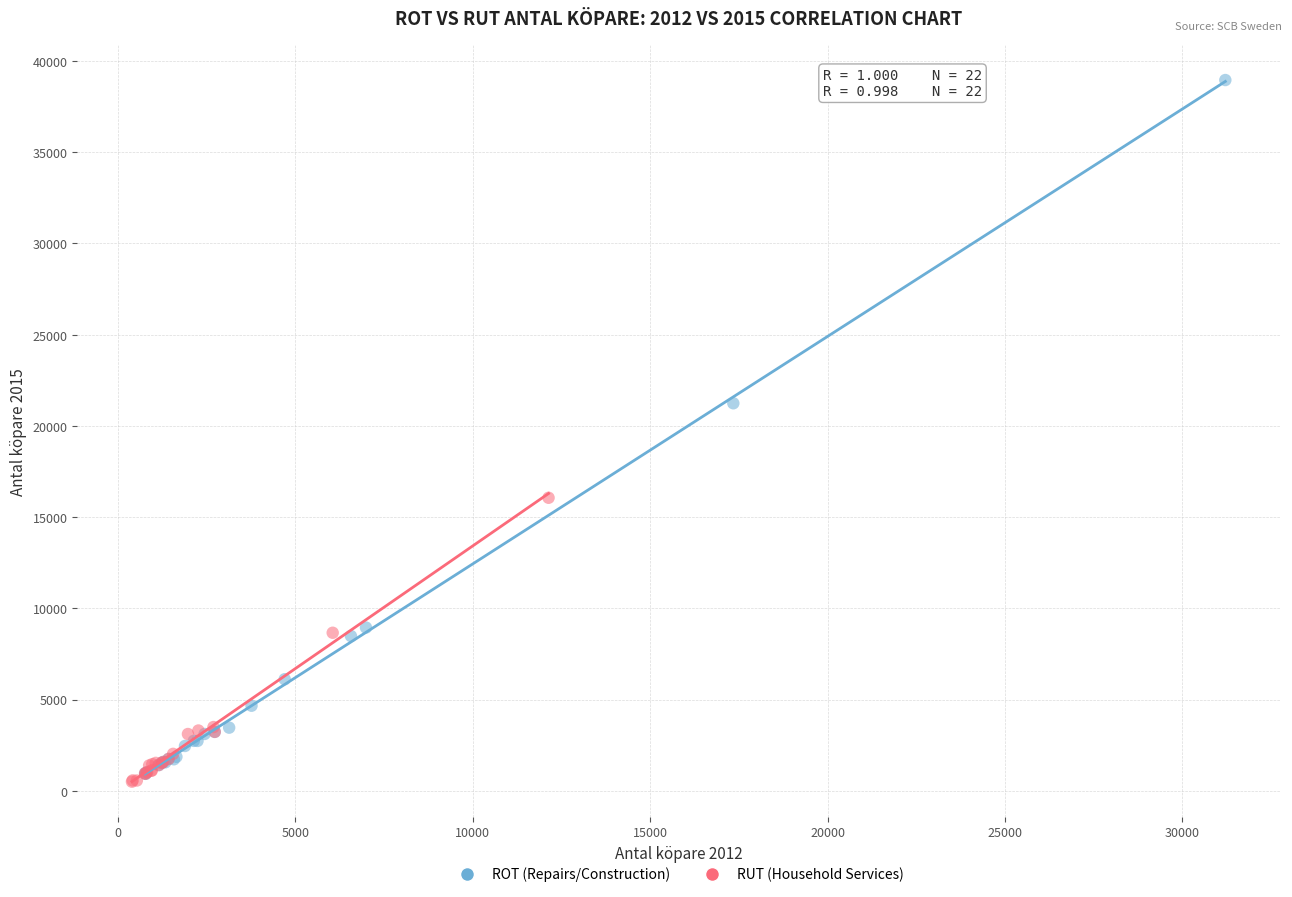

Which series contains the lowest Y value?

RUT (Household Services)